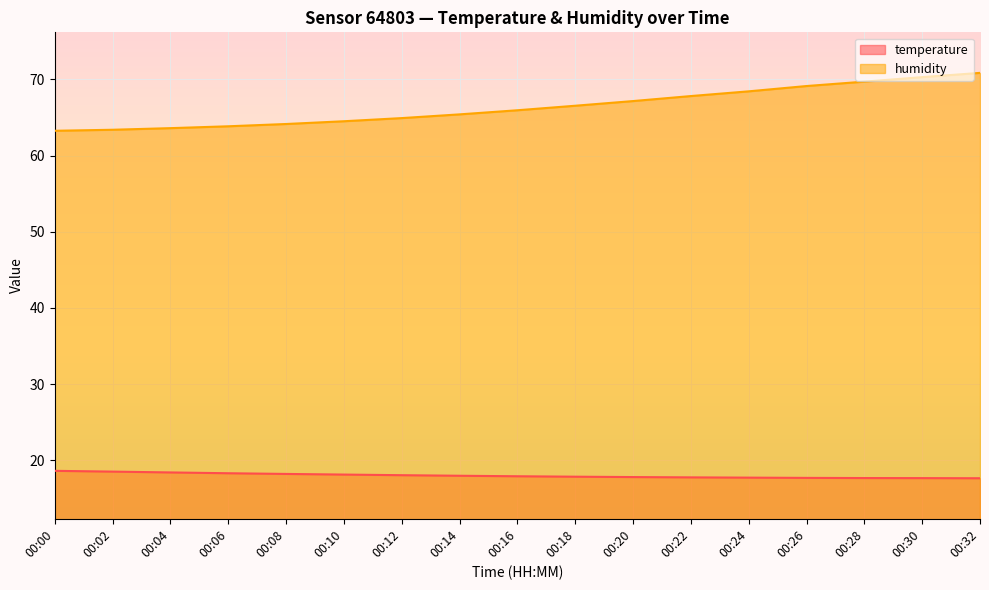

Reading left to right, list all the values displayed in this chart.

temperature: 00:00=18.6	00:02=18.5	00:04=18.4	00:06=18.3	00:08=18.2	00:10=18.1	00:12=18.1	00:14=18.0	00:16=17.9	00:18=17.9	00:20=17.8	00:22=17.8	00:24=17.7	00:26=17.7	00:28=17.7	00:30=17.7	00:32=17.7
humidity: 00:00=63.2	00:02=63.4	00:04=63.6	00:06=63.8	00:08=64.1	00:10=64.5	00:12=64.9	00:14=65.4	00:16=65.9	00:18=66.5	00:20=67.1	00:22=67.8	00:24=68.4	00:26=69.1	00:28=69.7	00:30=70.3	00:32=70.8